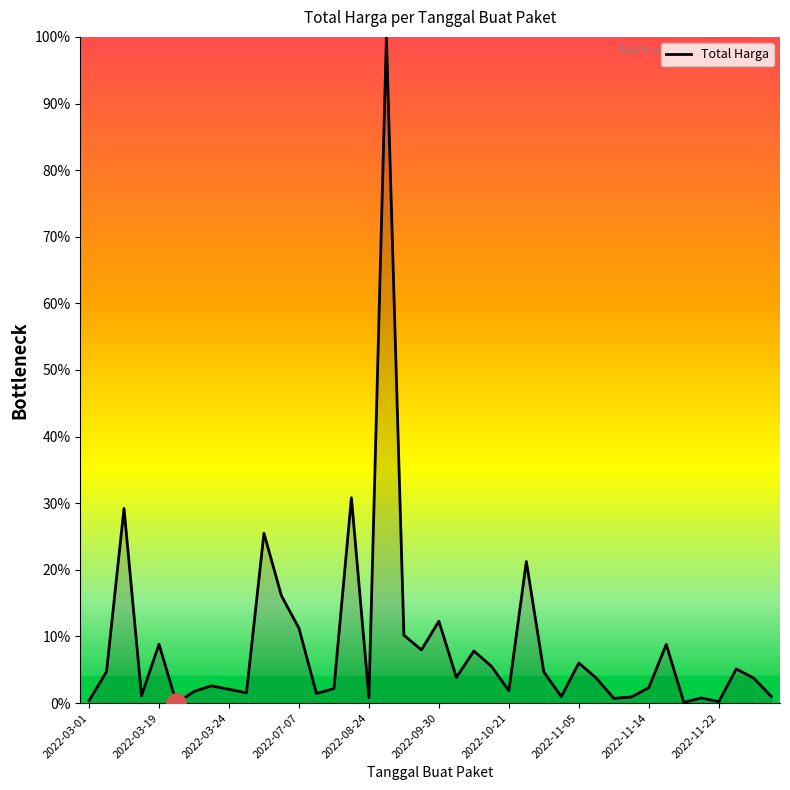

What is the maximum value shown in the chart?

100.0